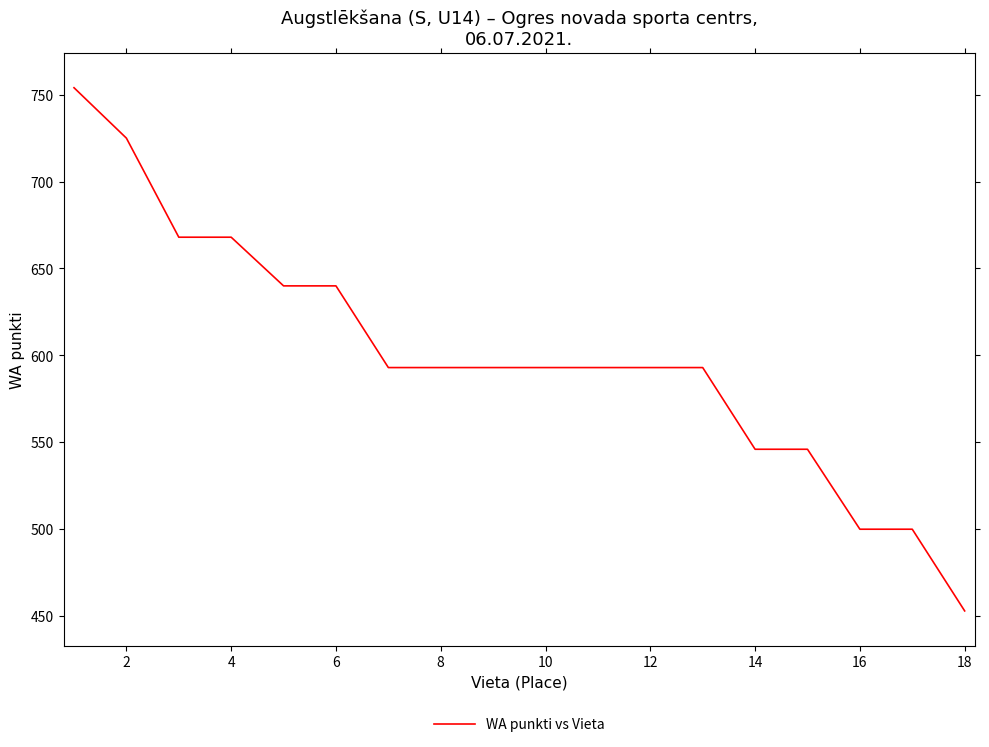

Does the chart have visible grid lines?

No